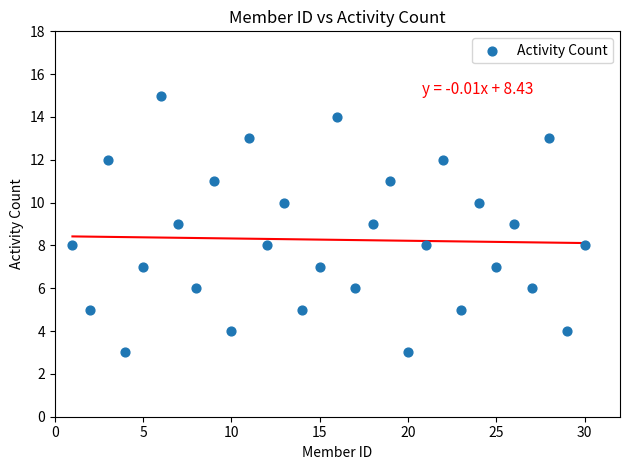

What is the range of X values (max minus min)?

29